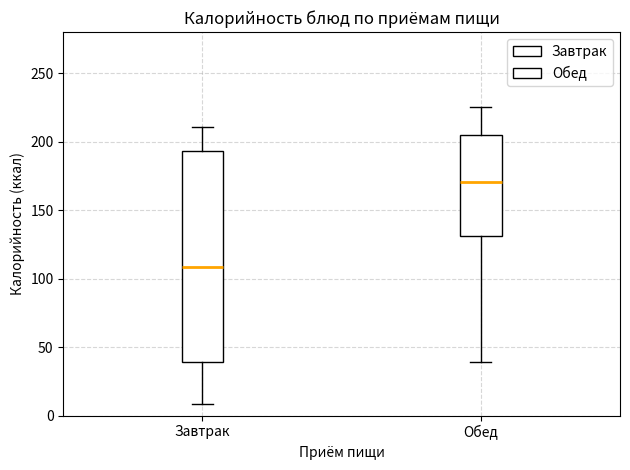

Which box is the tallest, from its lower edge to its upper edge?

Завтрак